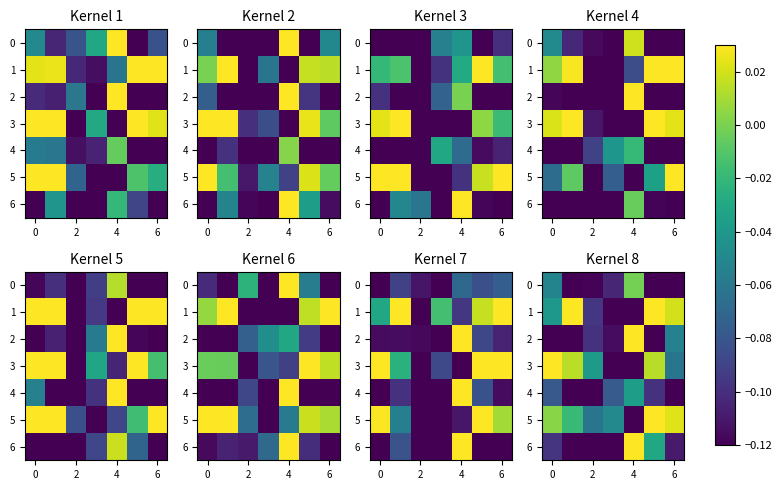

Which has a higher value, 4 or 2?

4